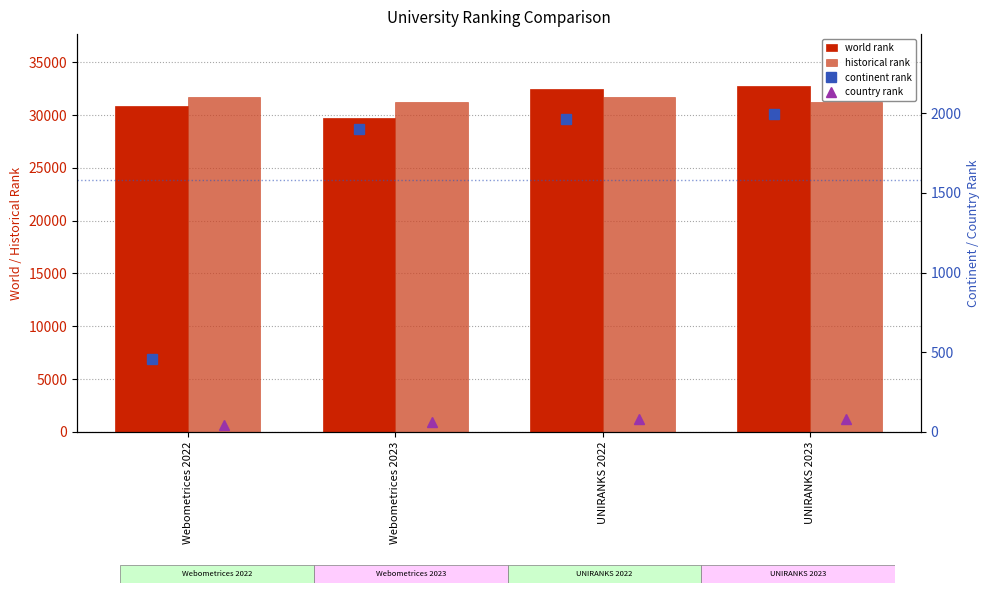

What position from the right is Webometrices 2022?

4